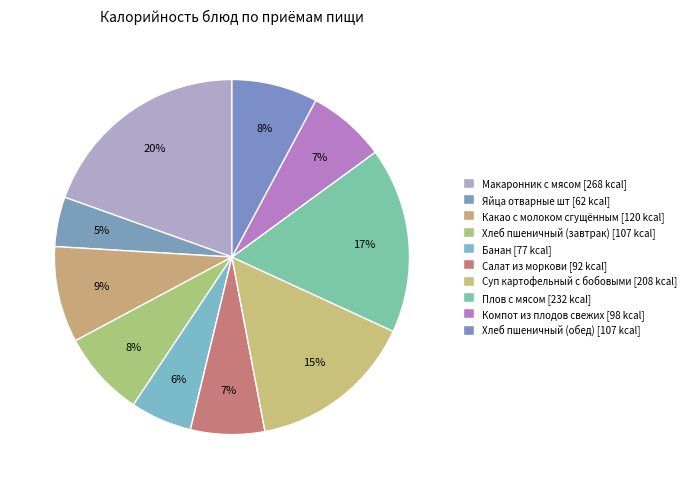

Between Суп картофельный с бобовыми and Плов с мясом, which is larger?

Плов с мясом